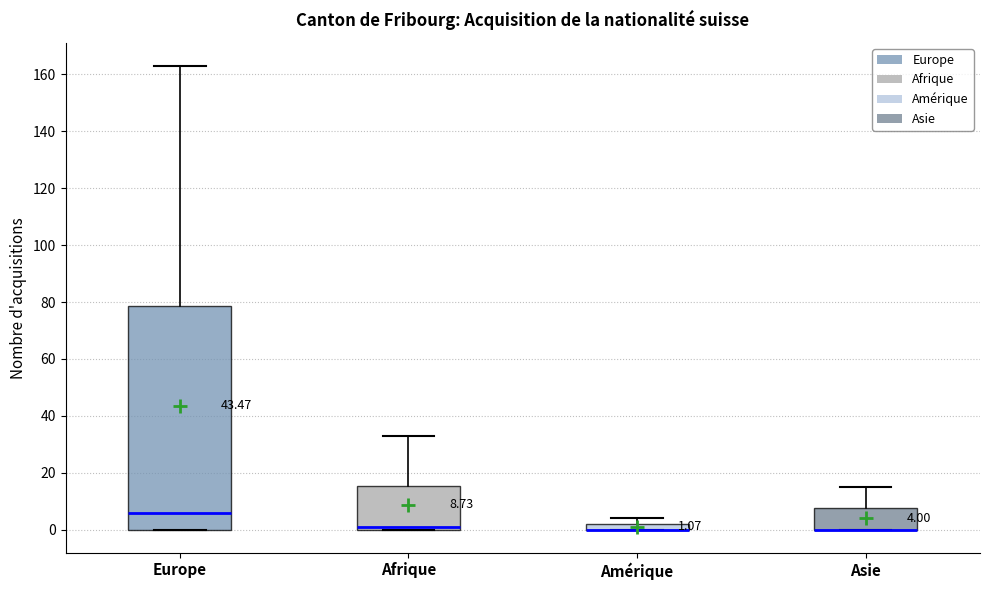

Which box is the tallest, from its lower edge to its upper edge?

Europe